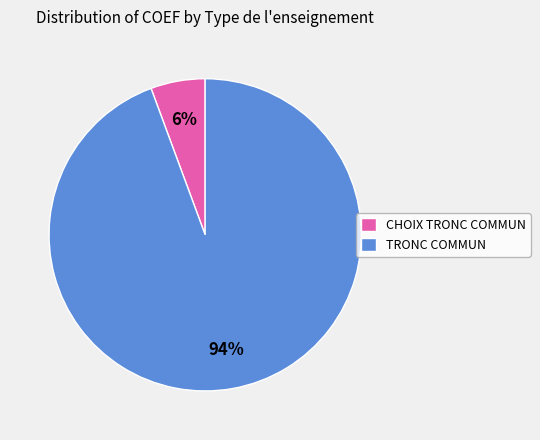

Is there a majority slice in this chart?

Yes